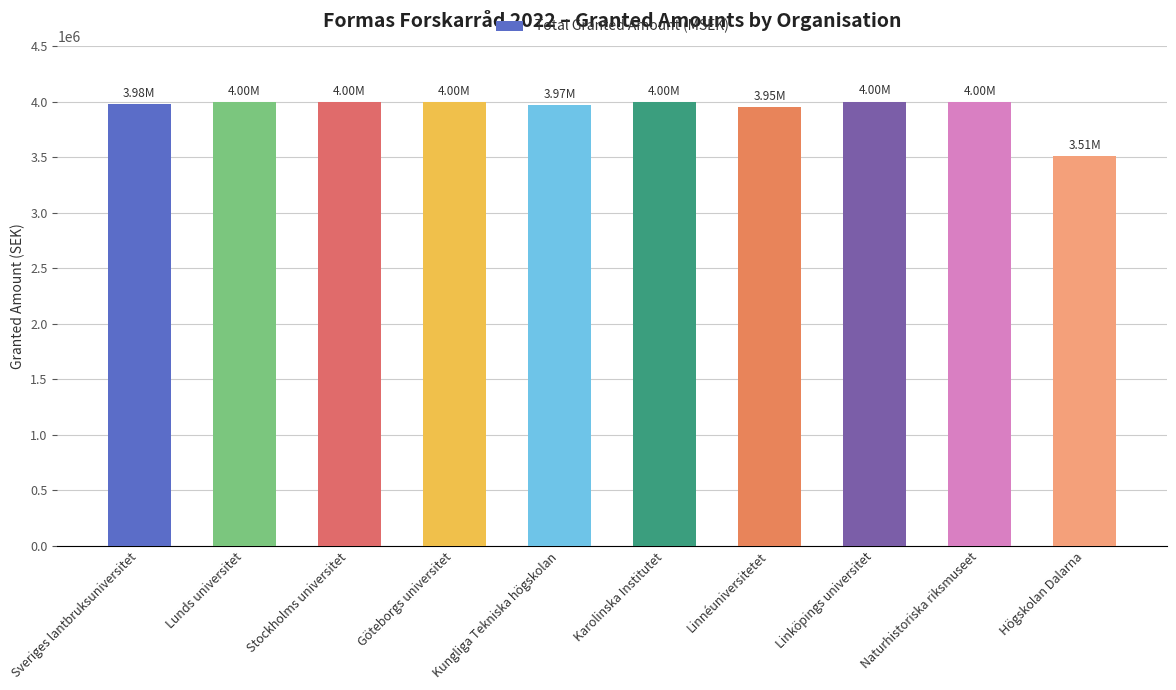

What is the label of the 6th bar from the left?

Karolinska Institutet